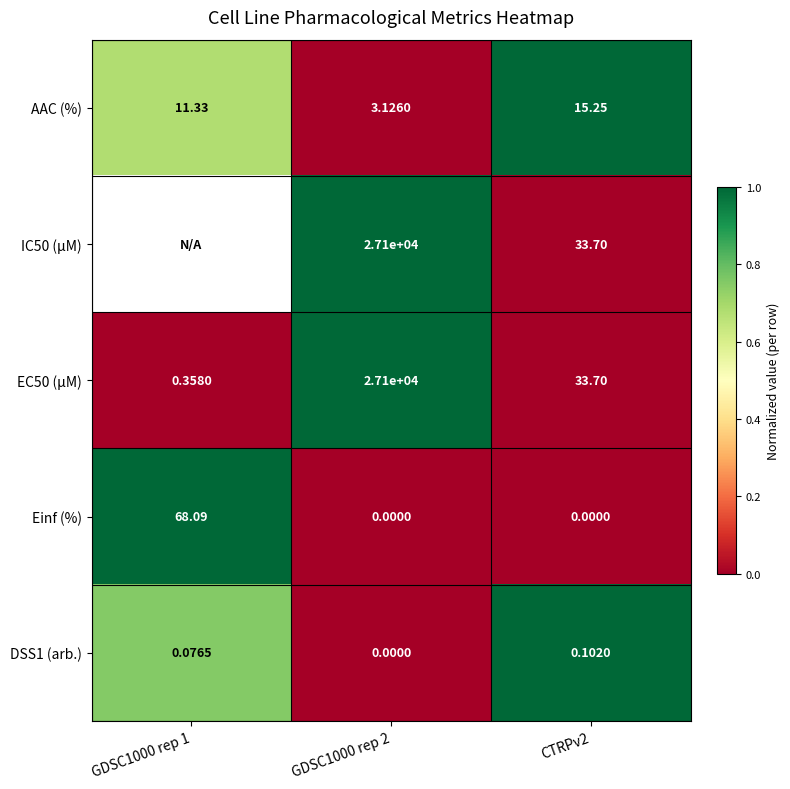

Is the value of DSS1 (arb.) at GDSC1000 rep 2 greater than the value of EC50 (µM) at CTRPv2?

No